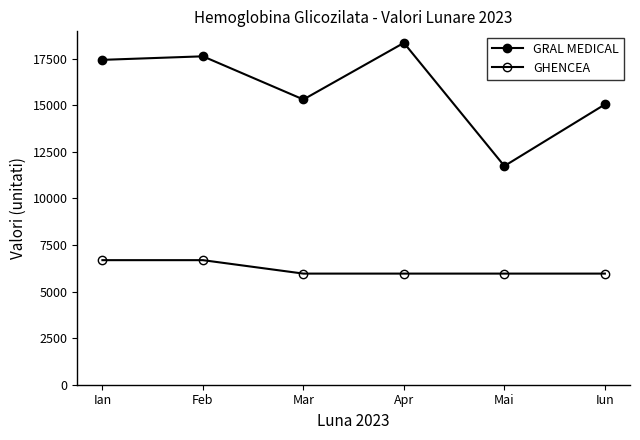

How many data points in GRAL MEDICAL are less than 17442?

3